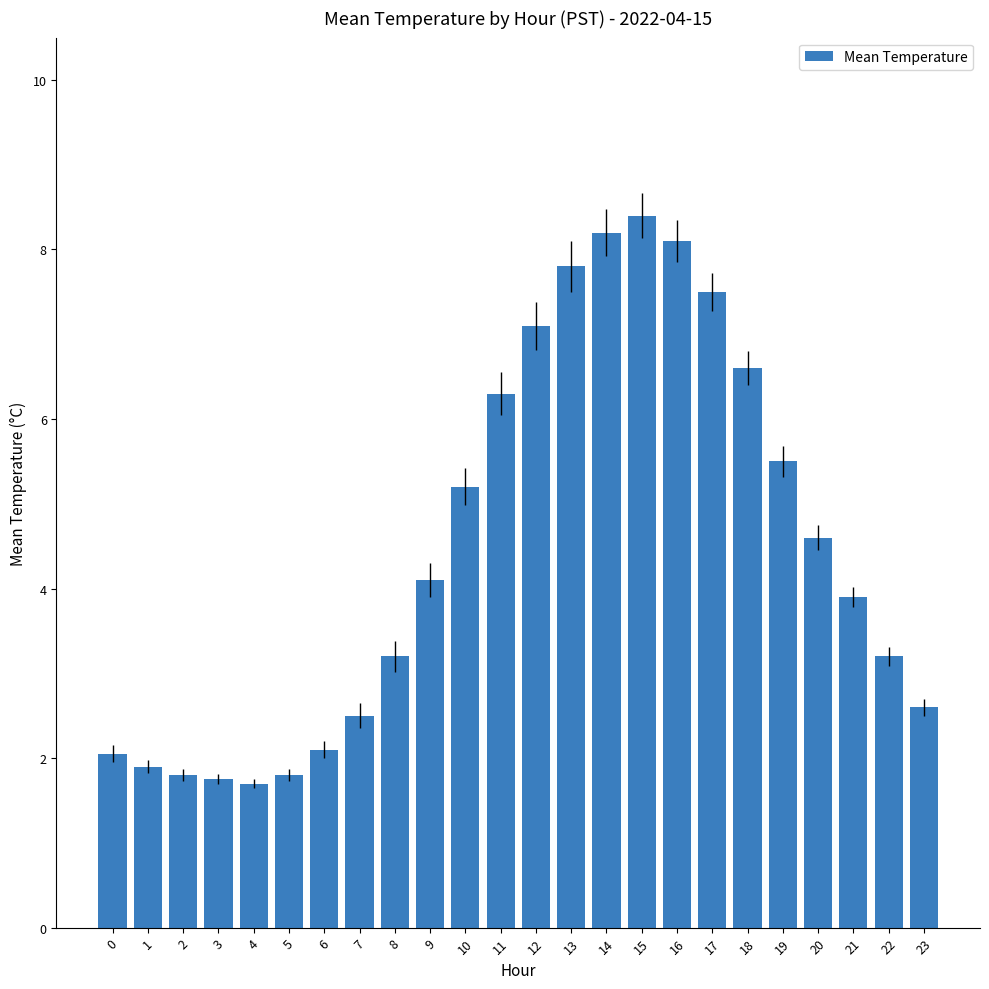

How many data points are less than 4?

12